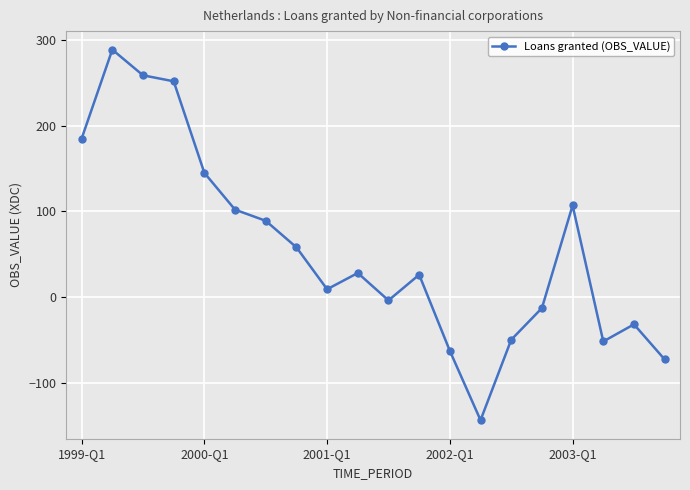

True or false: the data has more than 2 interior local peaks.

True